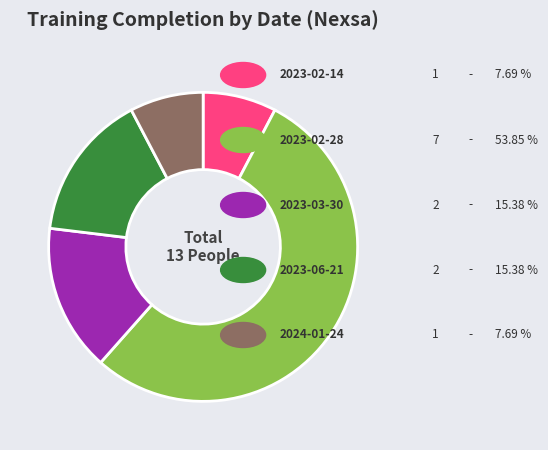

Does any single category account for the majority?

Yes